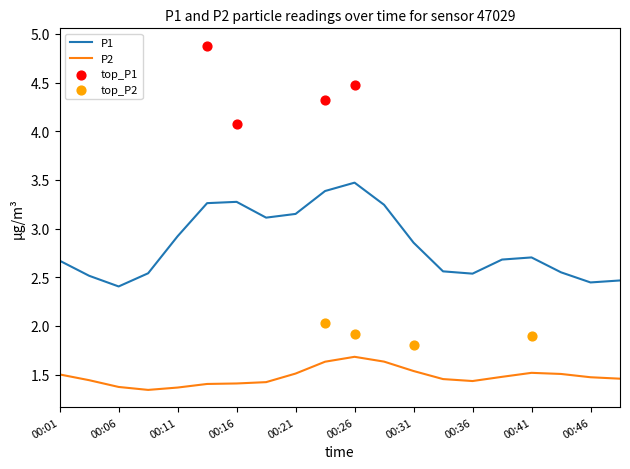

Which series contains the lowest Y value?

P2